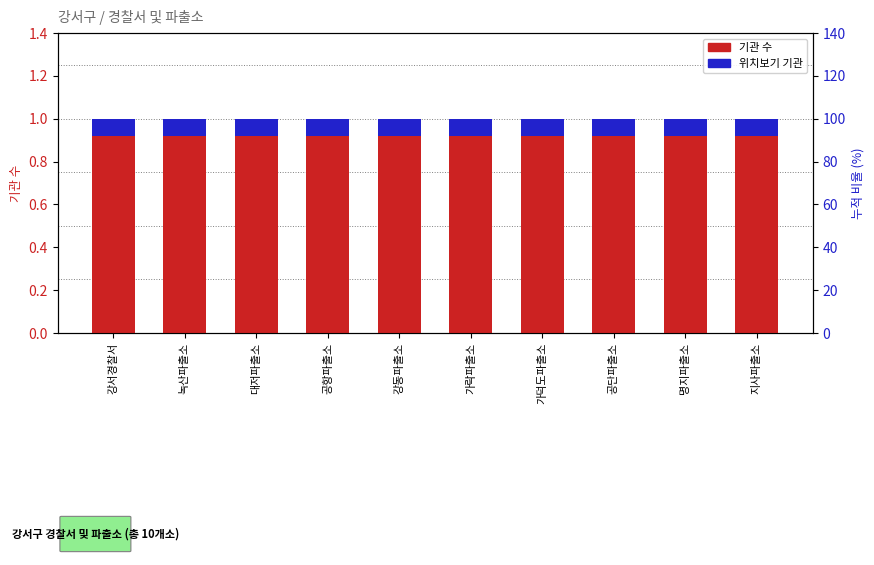

Between 지사파출소 and 명지파출소, which is larger?

지사파출소